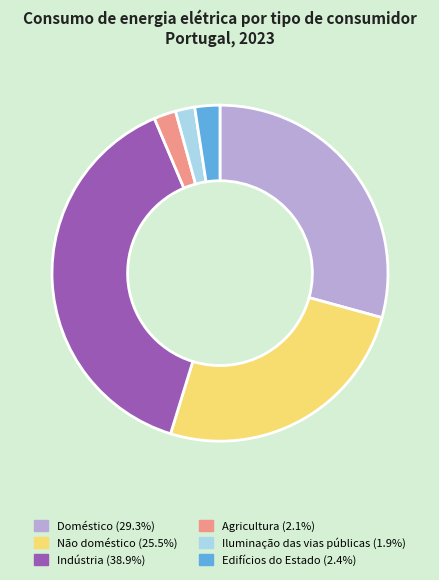

Approximately how many times larger is the value at Indústria compared to Agricultura?

18.3